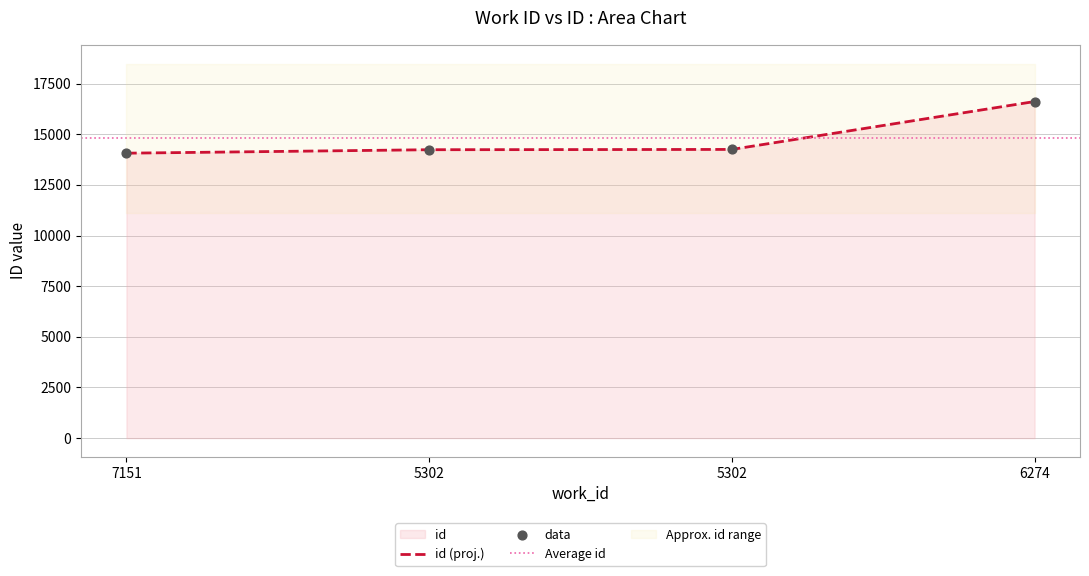

What is the ratio of the value at 7151 to the value at 6274?

0.8